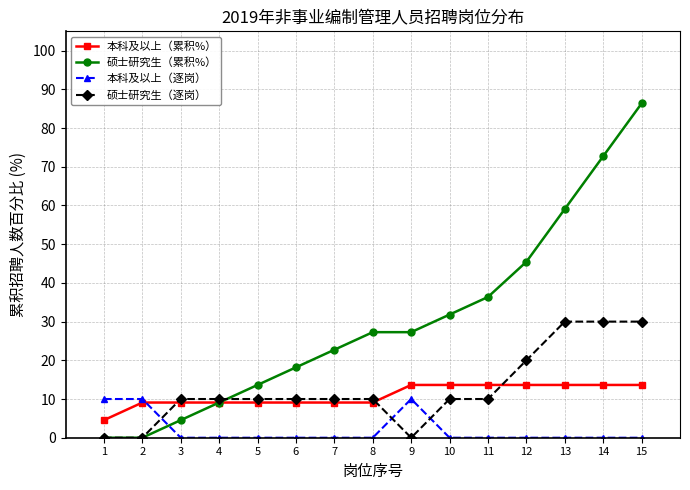

How many data points does each series have?

15